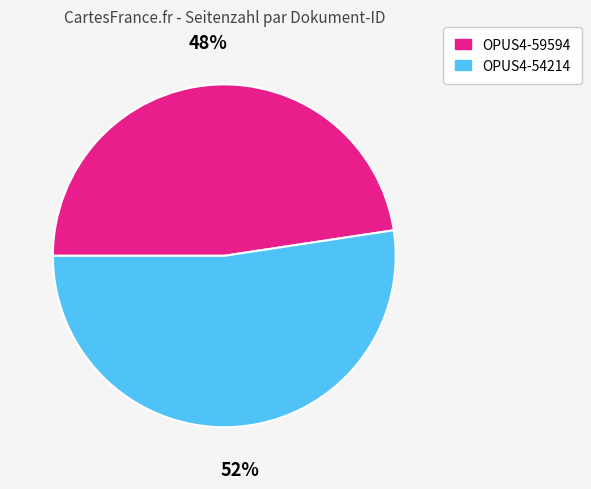

What is the smallest slice in the pie chart?

OPUS4-59594